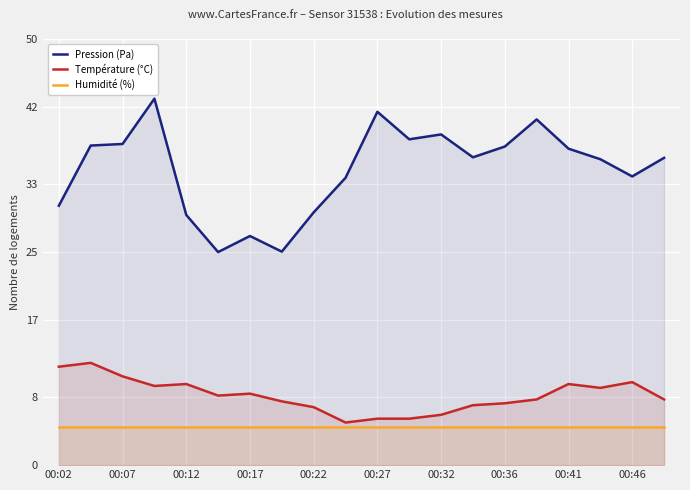

True or false: Humidité (%) and Pression (Pa) intersect in this chart.

False